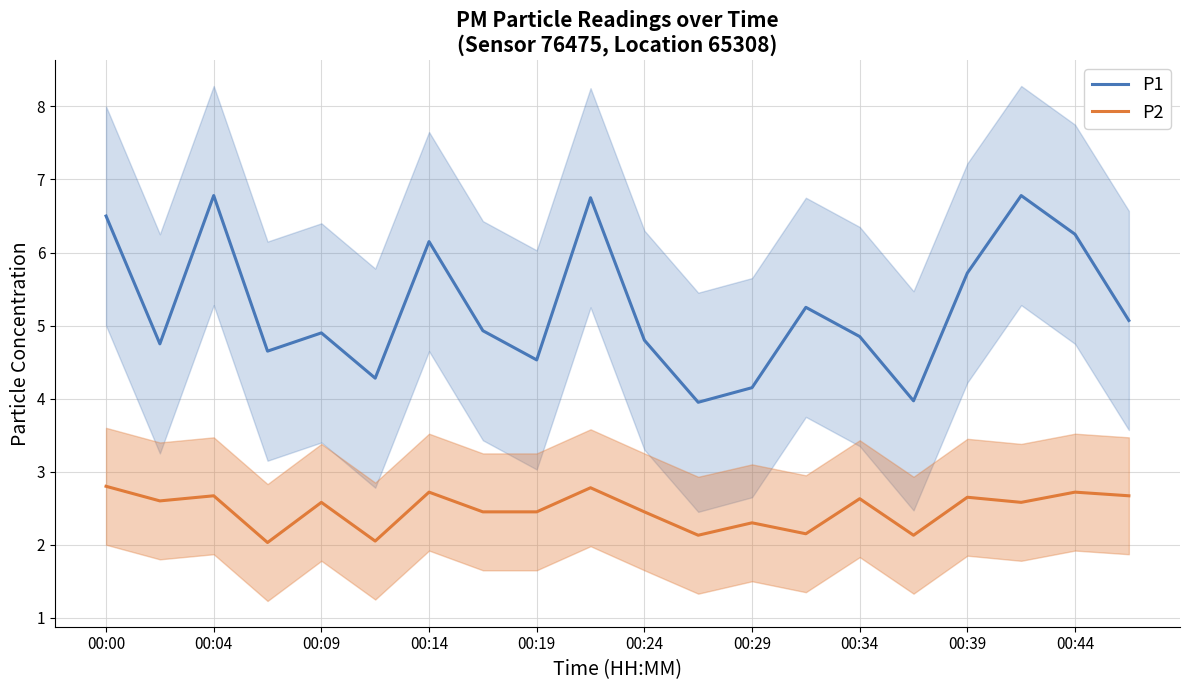

At how many categories does at least one series exceed 3?

20